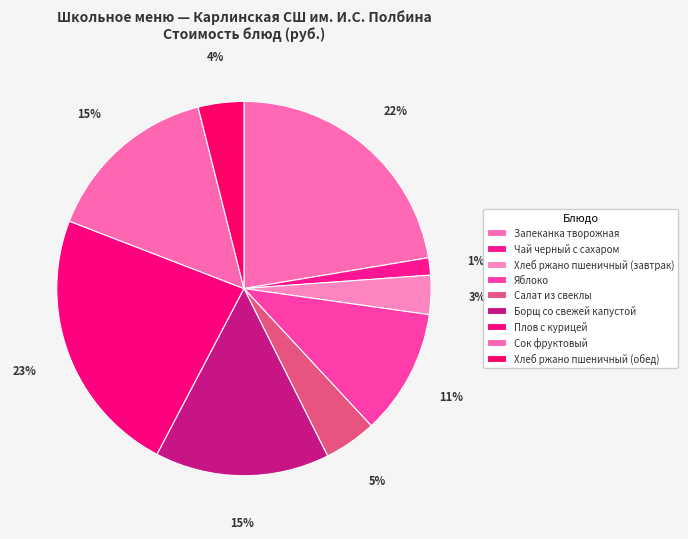

How many slices are in this pie chart?

9